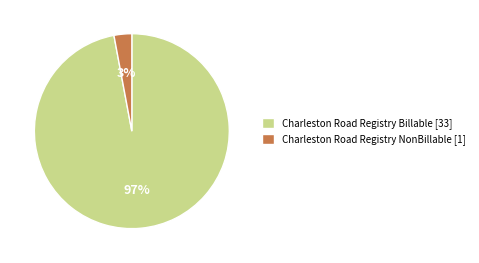

Do Charleston Road Registry Billable and Charleston Road Registry NonBillable together represent more than half of the pie?

Yes